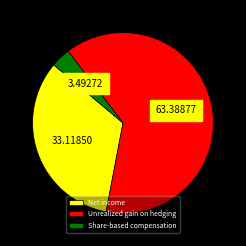

Which slice is the smallest?

Share-based compensation